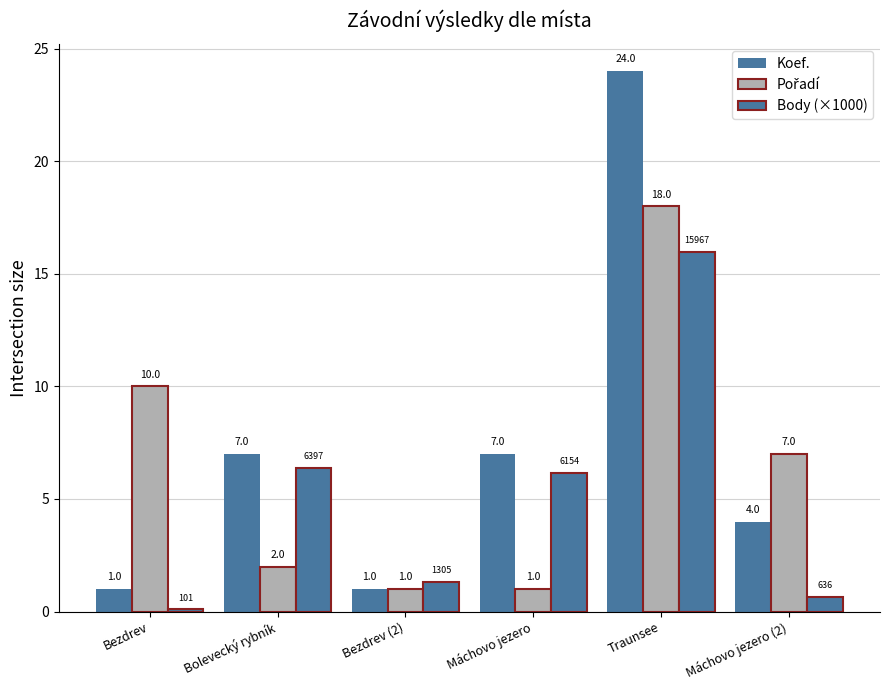

What is the total value across all series at Traunsee?

58.0